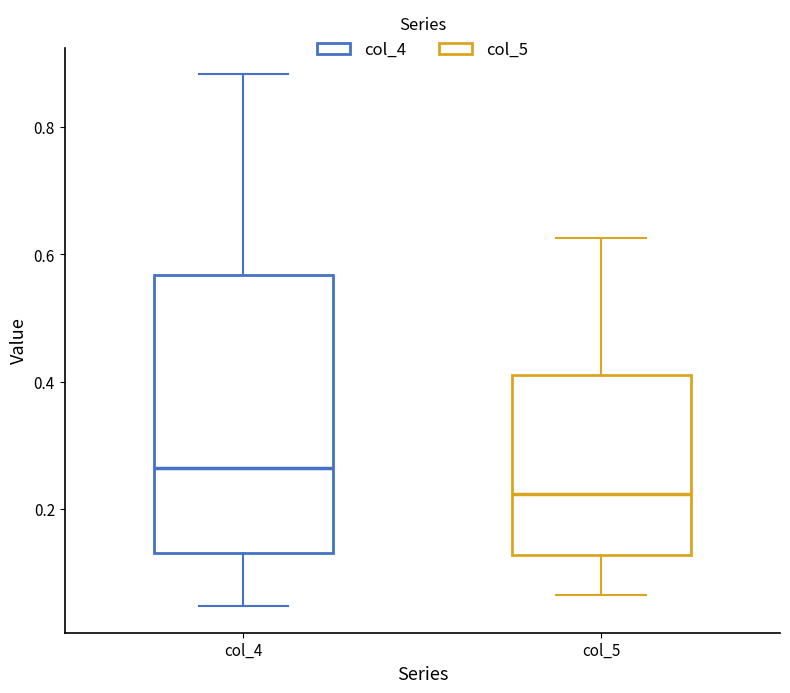

Reading left to right, read every box against the y-axis: the position of its median line, the range the box covers, and the ends of its whiskers. The values are not printed on the chart, so give them approximately, as read against the axis.

col_4: median 0.26, box 0.14 to 0.56, whiskers 0.04 to 0.88
col_5: median 0.22, box 0.12 to 0.42, whiskers 0.06 to 0.62